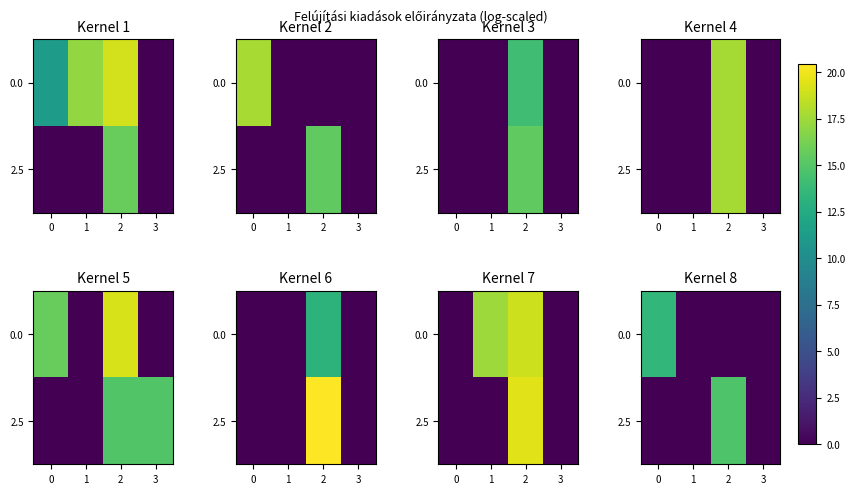

At which category is the sum across all series the highest?

2